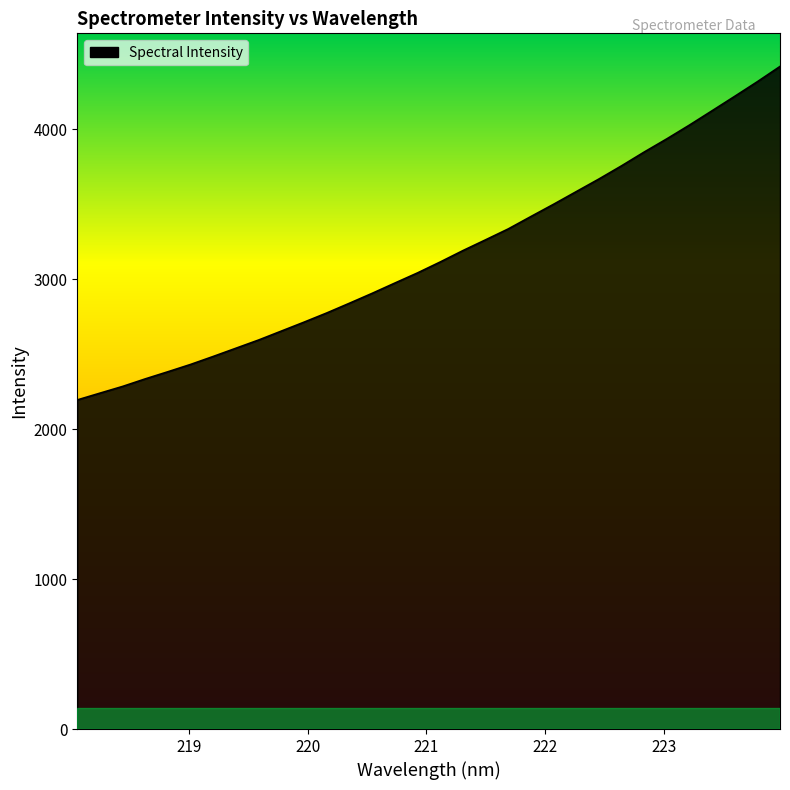

What is the difference between the maximum and minimum values?

2224.0